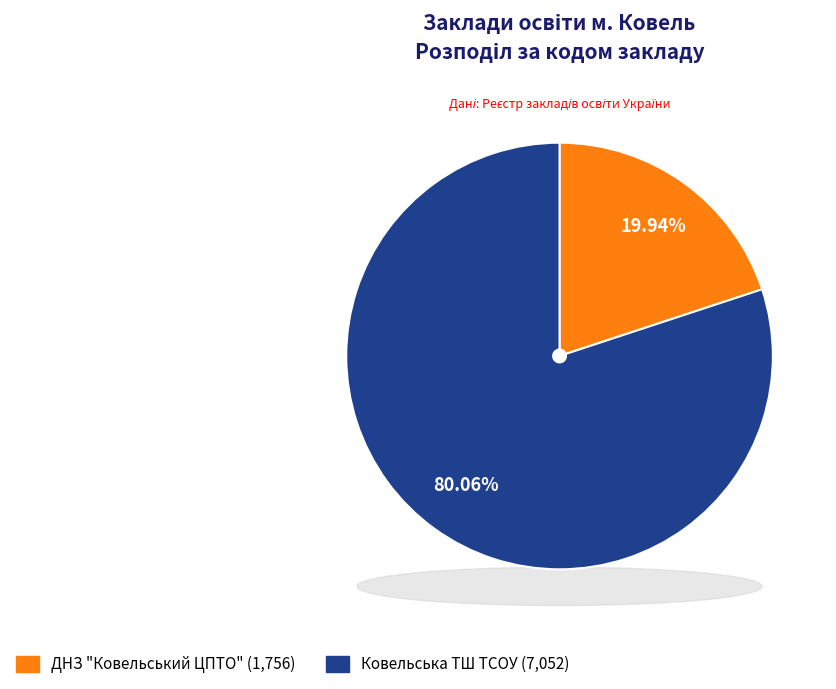

Rank the categories by value from lowest to highest.

ДНЗ "Ковельський ЦПТО", Ковельська ТШ ТСОУ